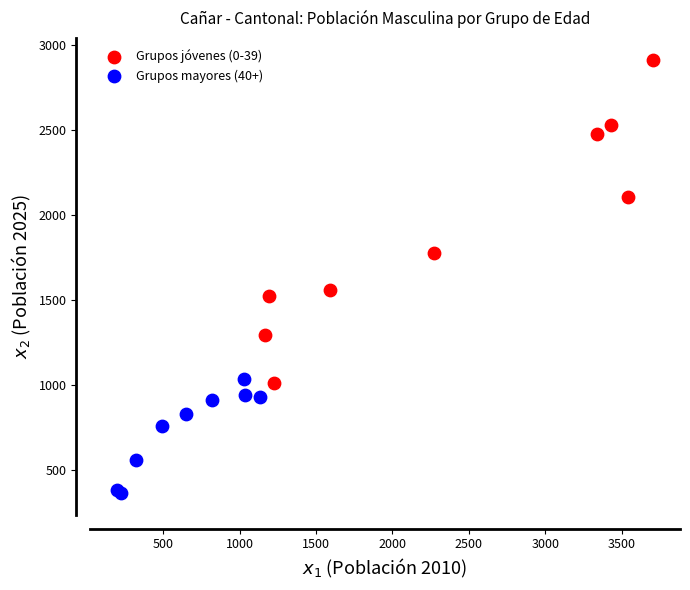

Which series has the widest spread of Y values?

Grupos jóvenes (0-39)